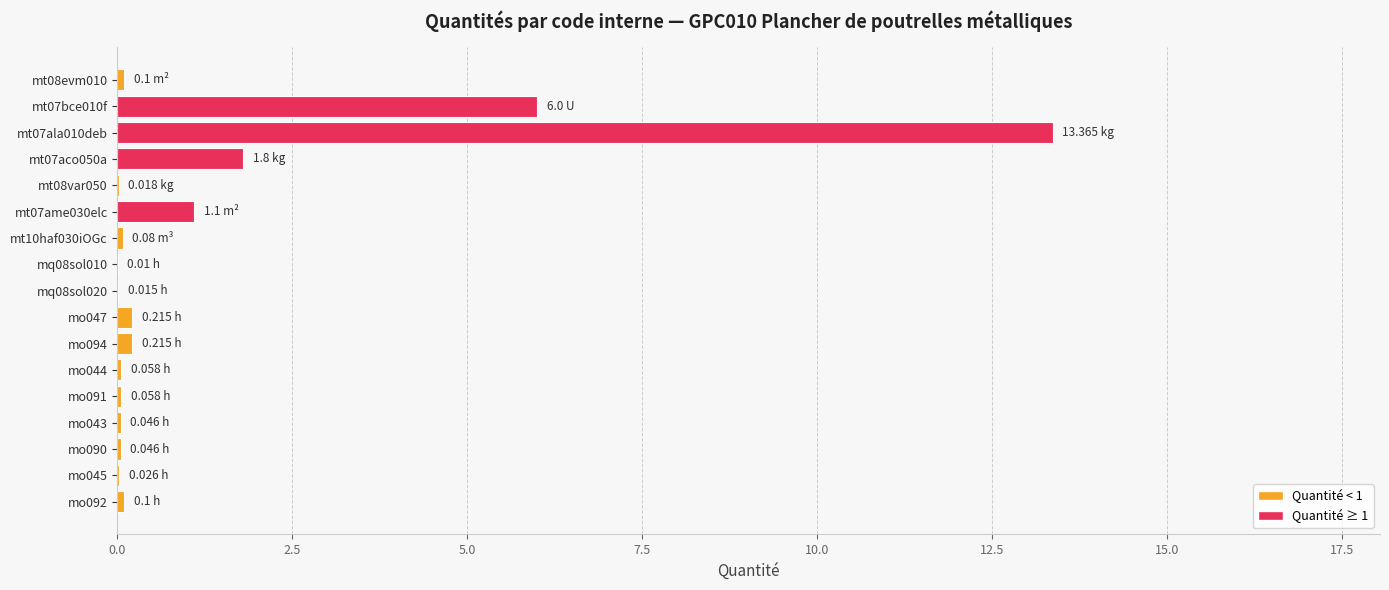

How many data points does each series have?

17